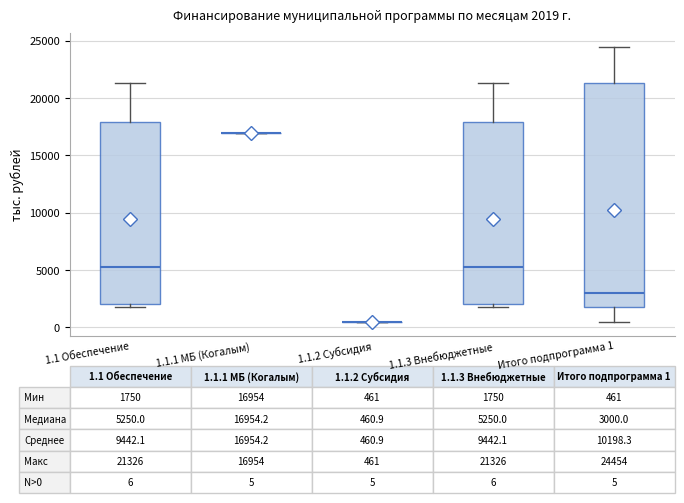

Which box is the tallest, from its lower edge to its upper edge?

Итого подпрограмма 1